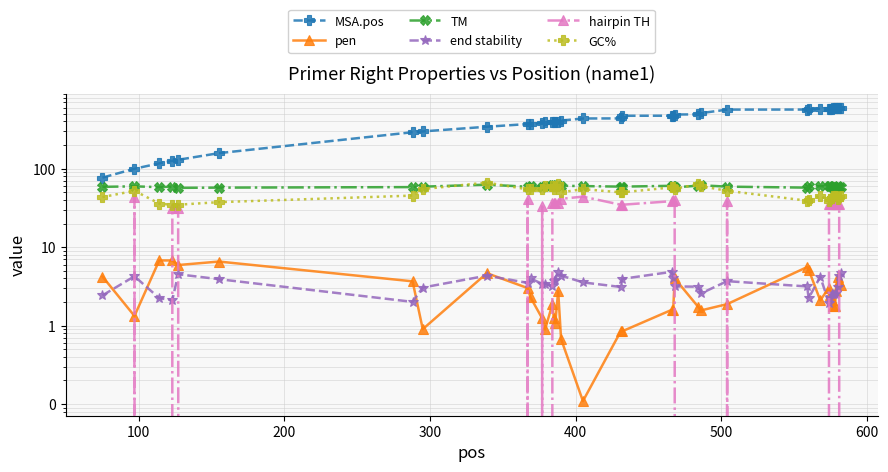

What is the difference between the maximum and minimum values in the hairpin TH series?

44.1